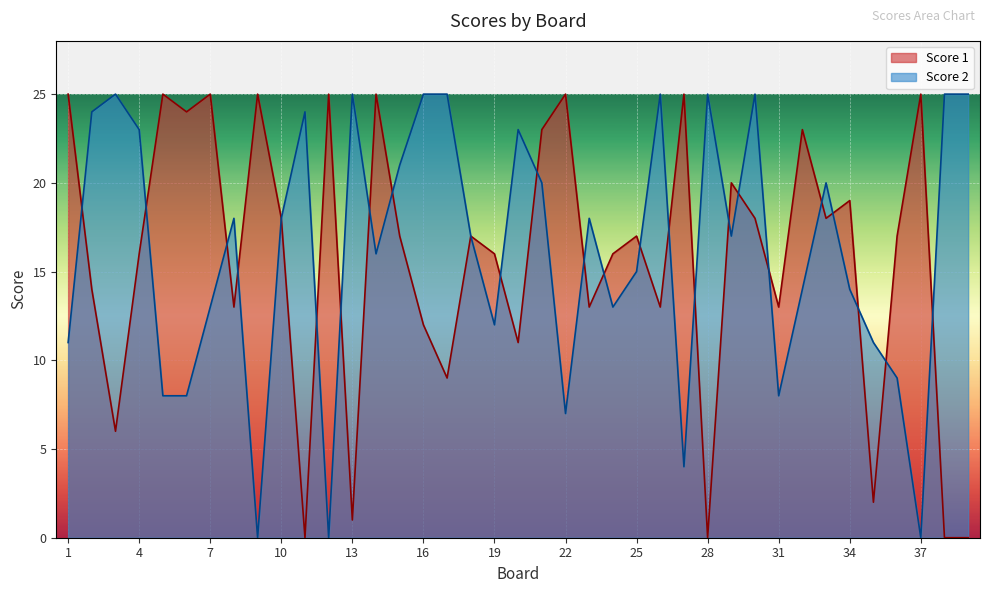

How many intersections are there between Score 2 and Score 1?

23